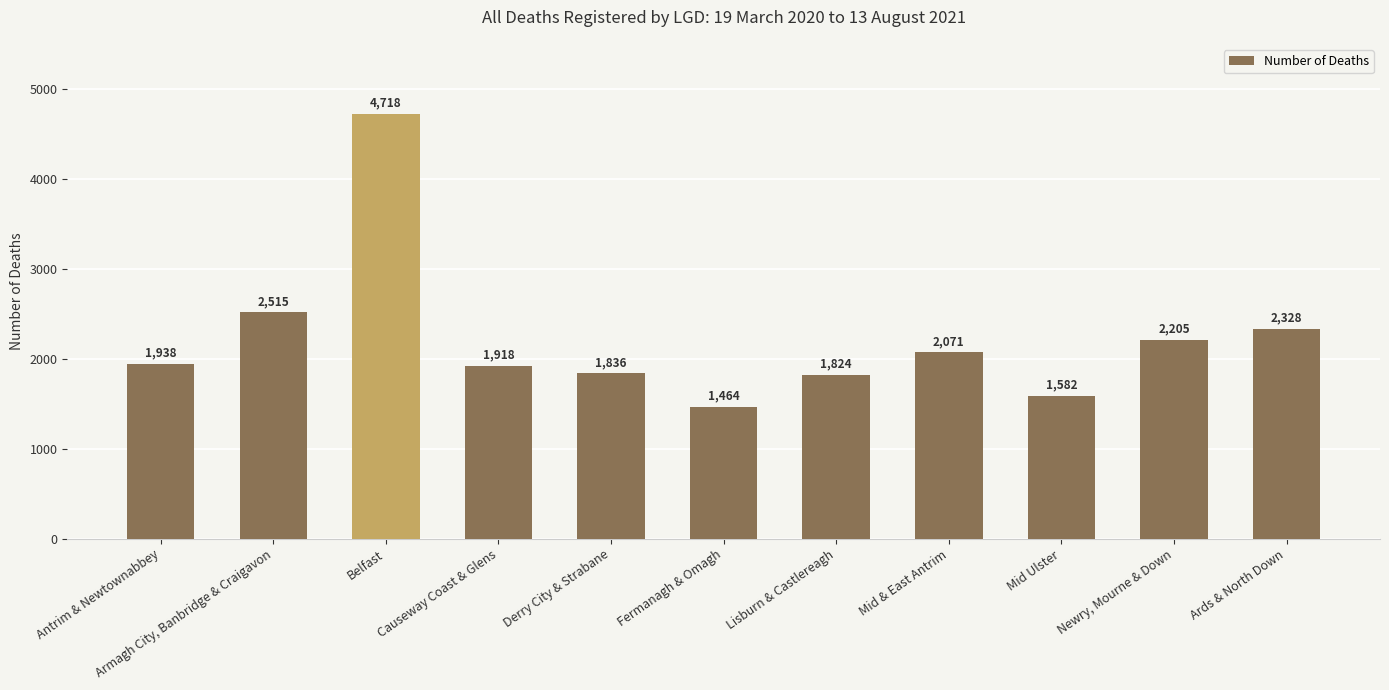

Where is the data nearest to the value 3091?

Armagh City, Banbridge & Craigavon